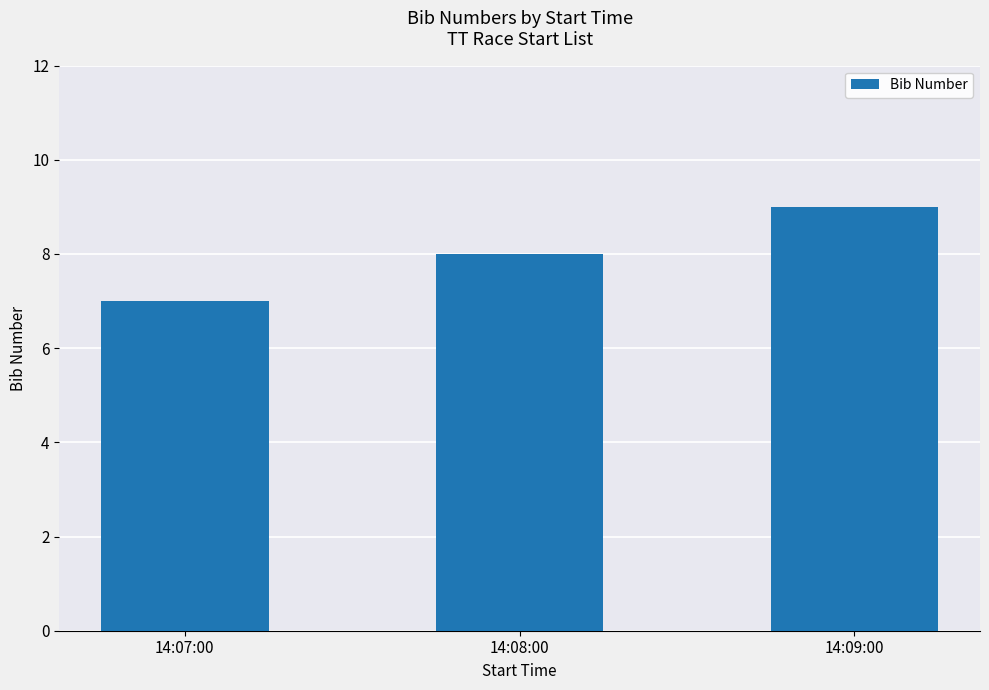

What is the label of the 3rd bar from the left?

14:09:00